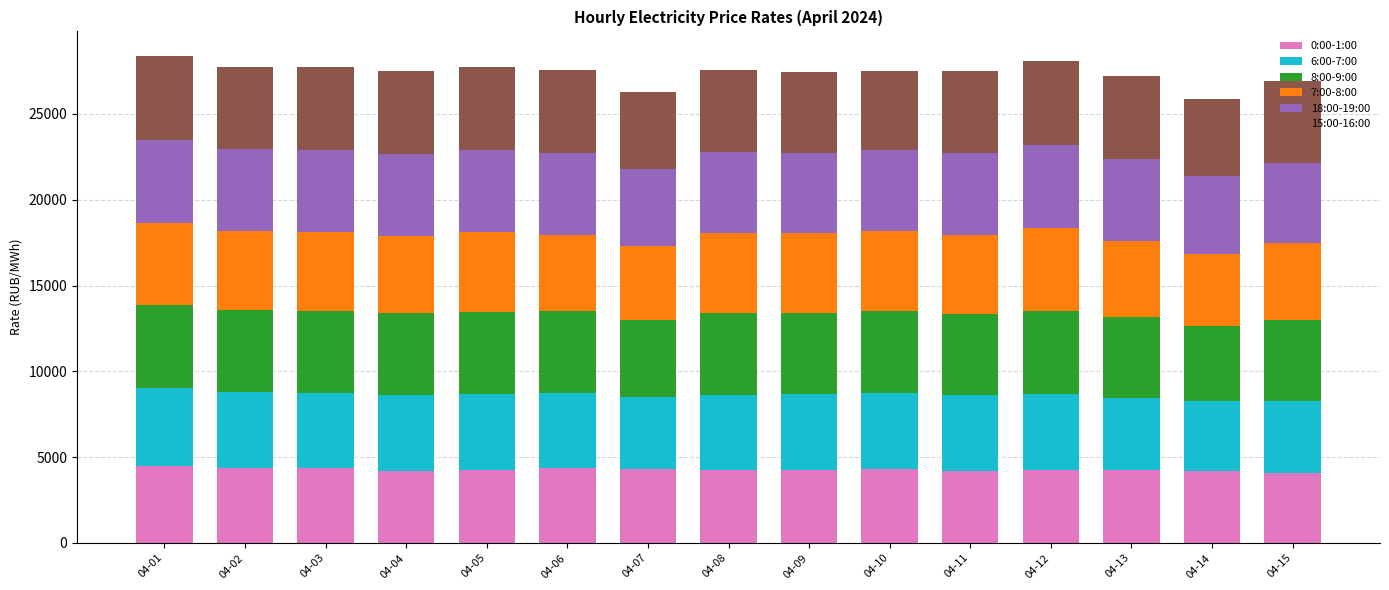

Are the bars grouped side by side (vs. stacked)?

No